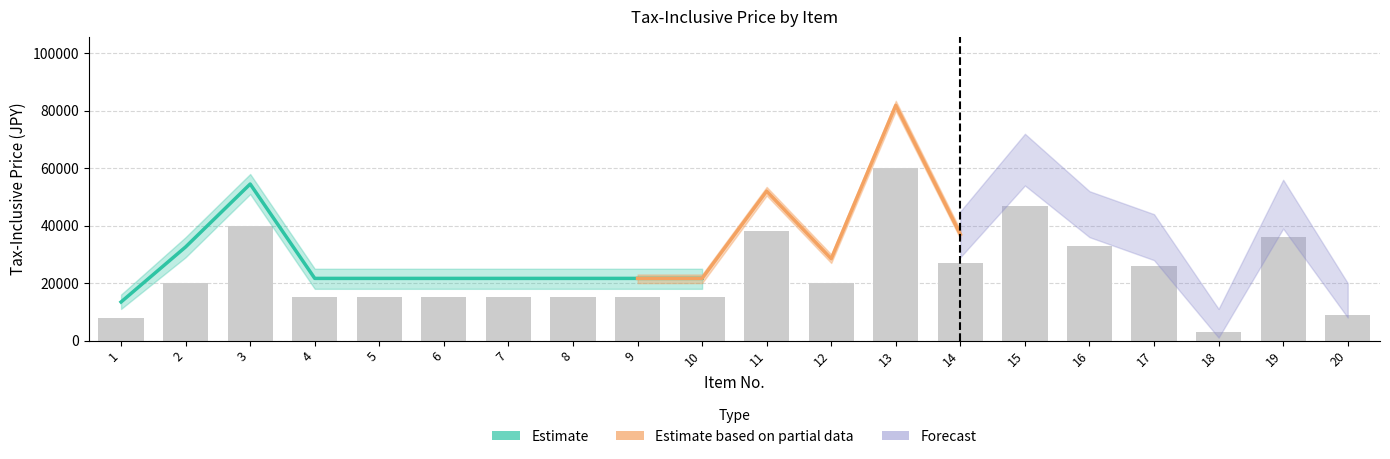

What is the value of the 2nd bar from the left?

20000